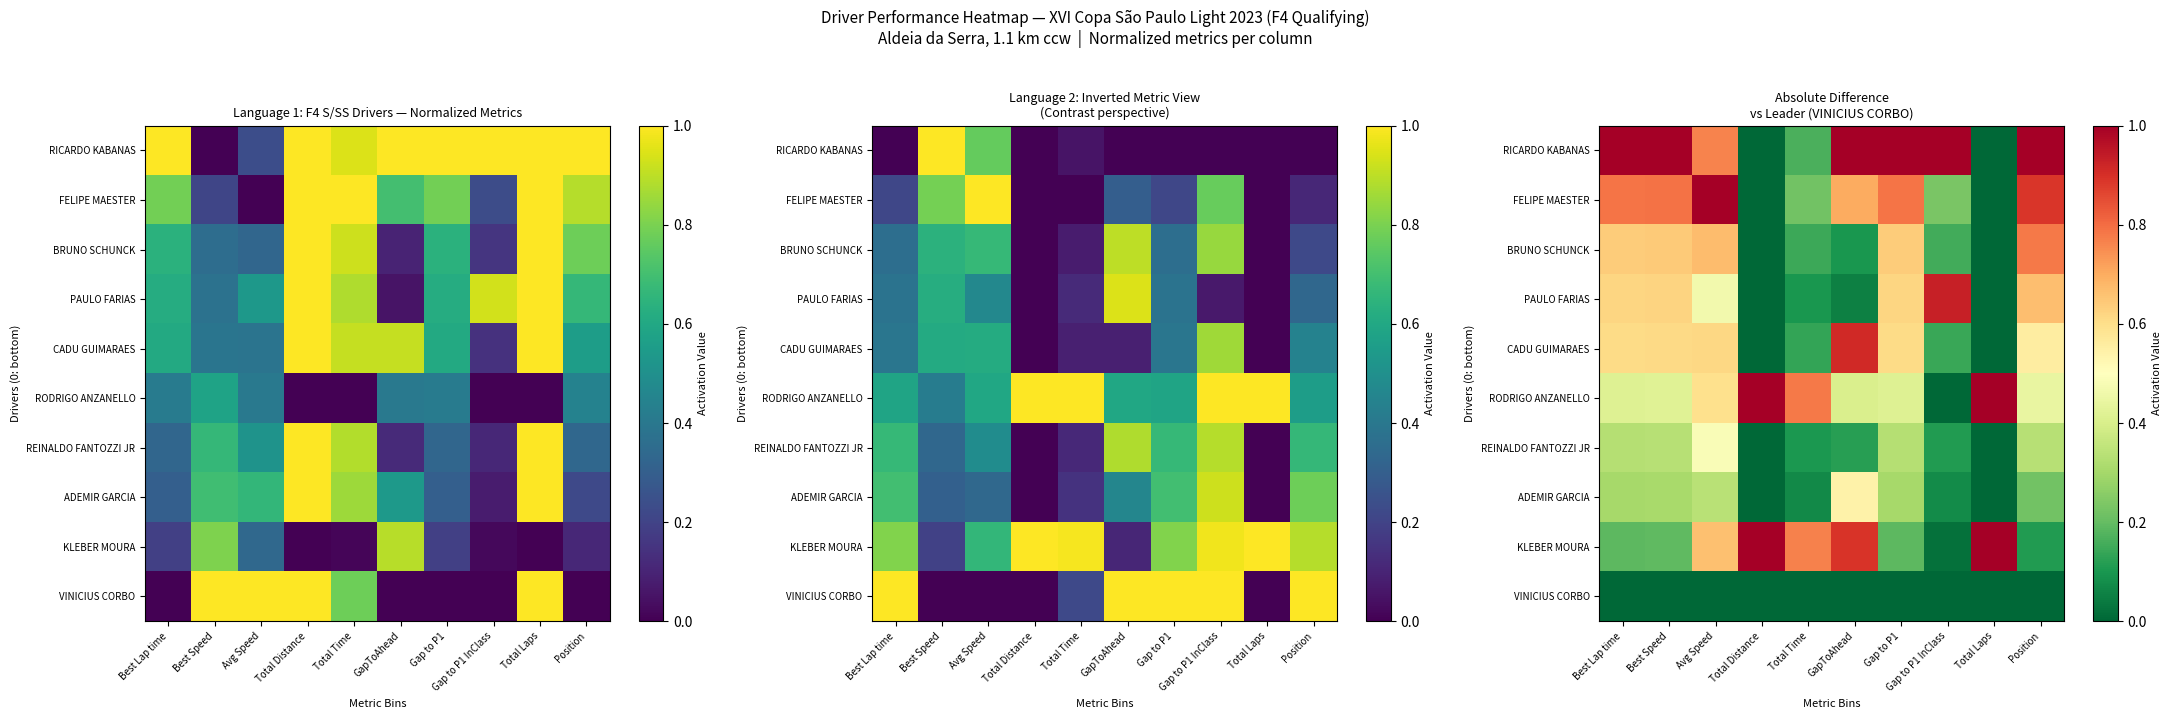

What is the sum of all PAULO FARIAS values?

4.1